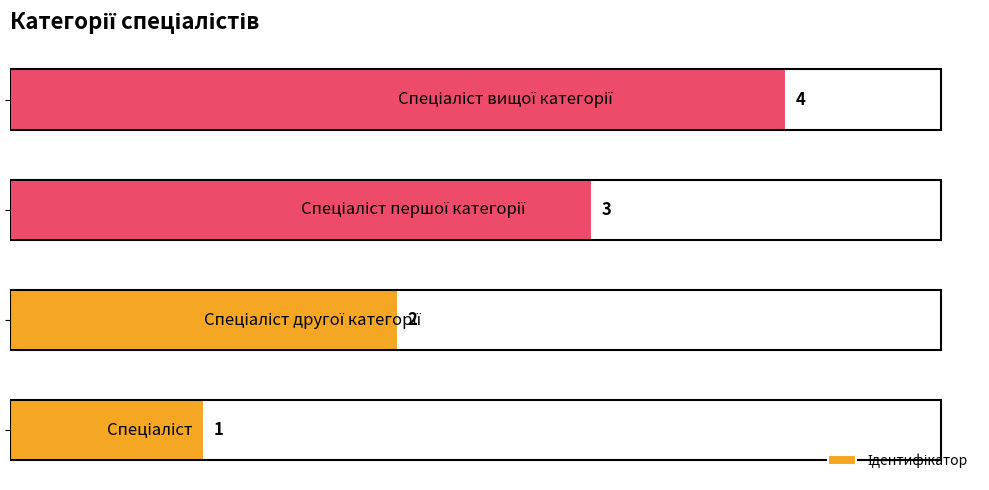

What is the maximum value shown in the chart?

4